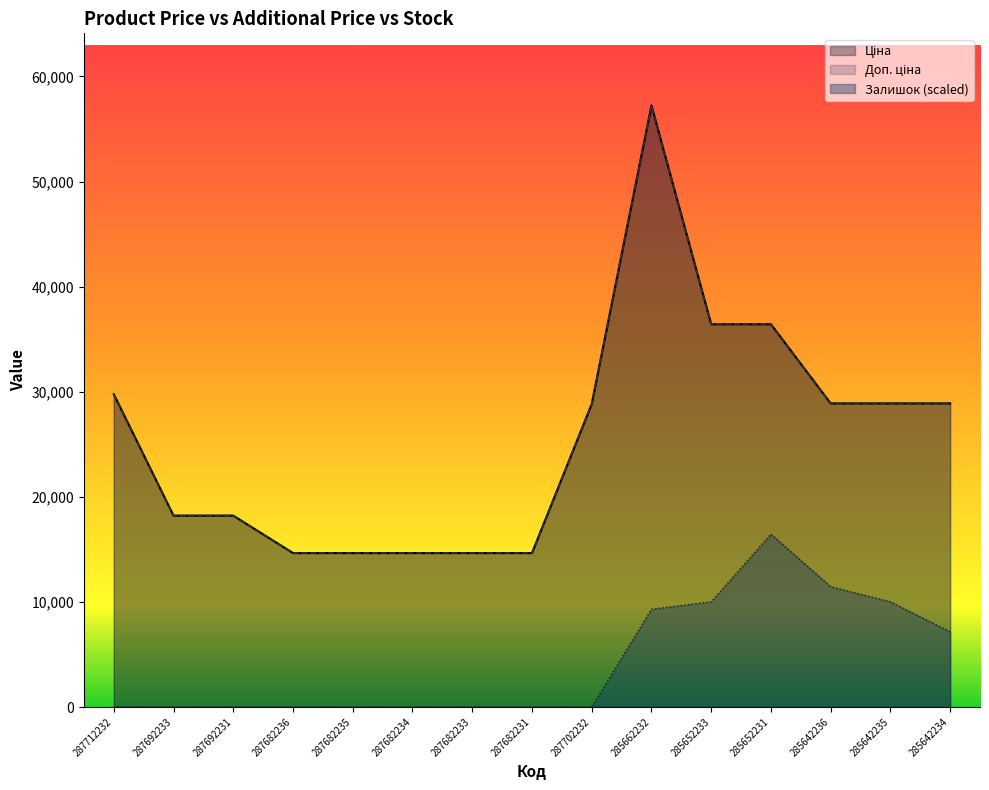

The value of Залишок at 287682234 is 0.0. True or false?

True